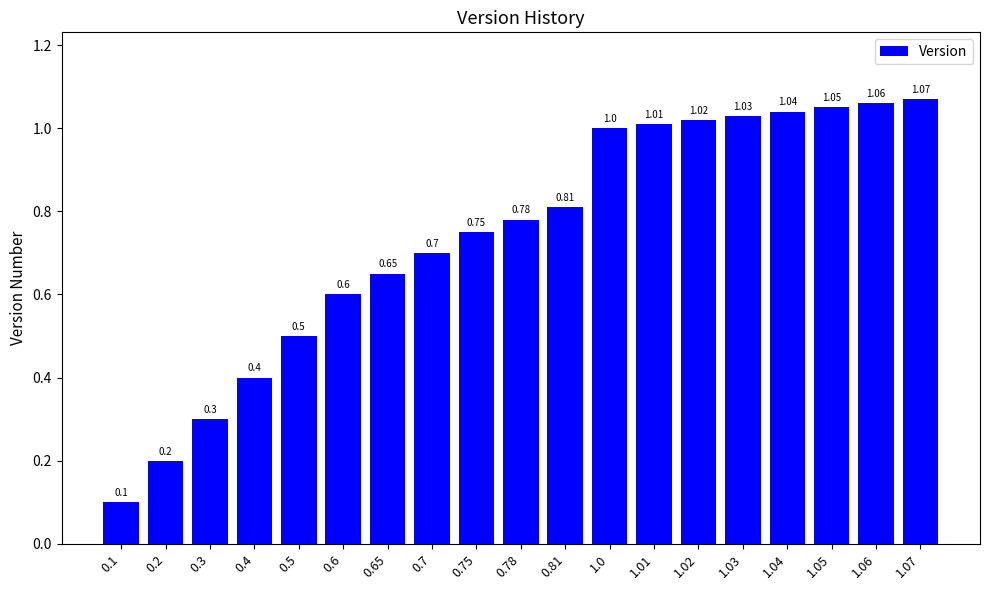

Does the chart contain any negative values?

No